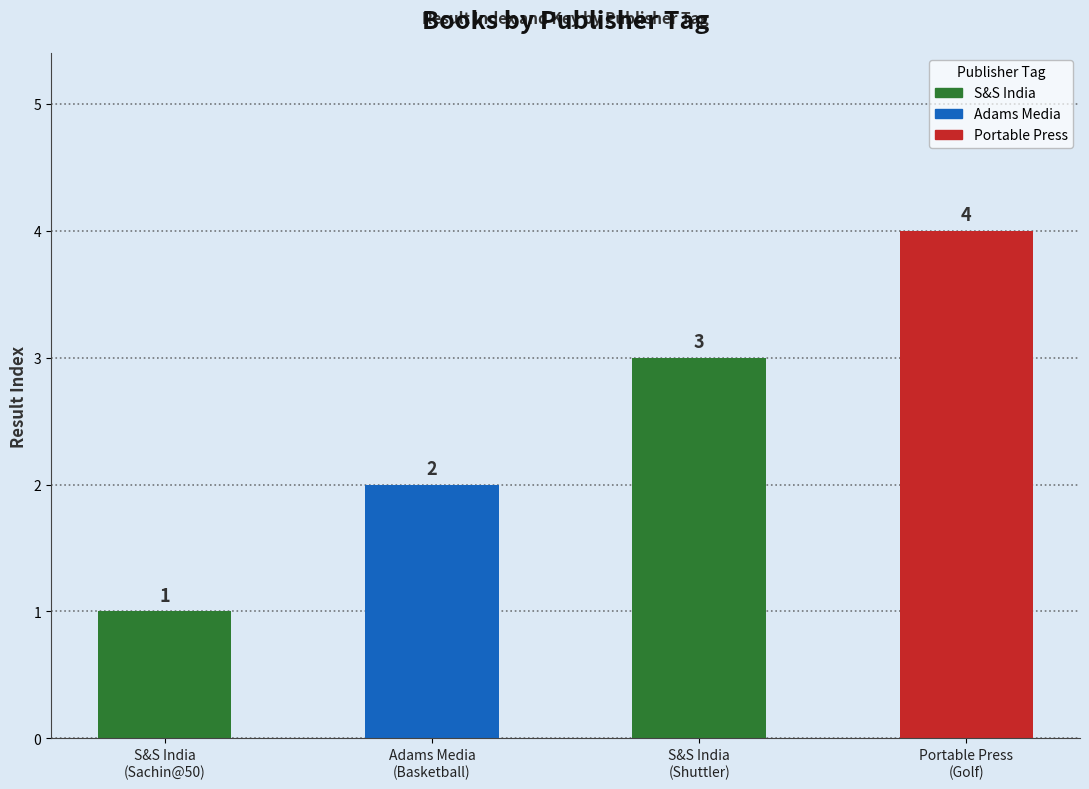

Rank the categories by value from lowest to highest.

S&S India
(Sachin@50), Adams Media
(Basketball), S&S India
(Shuttler), Portable Press
(Golf)